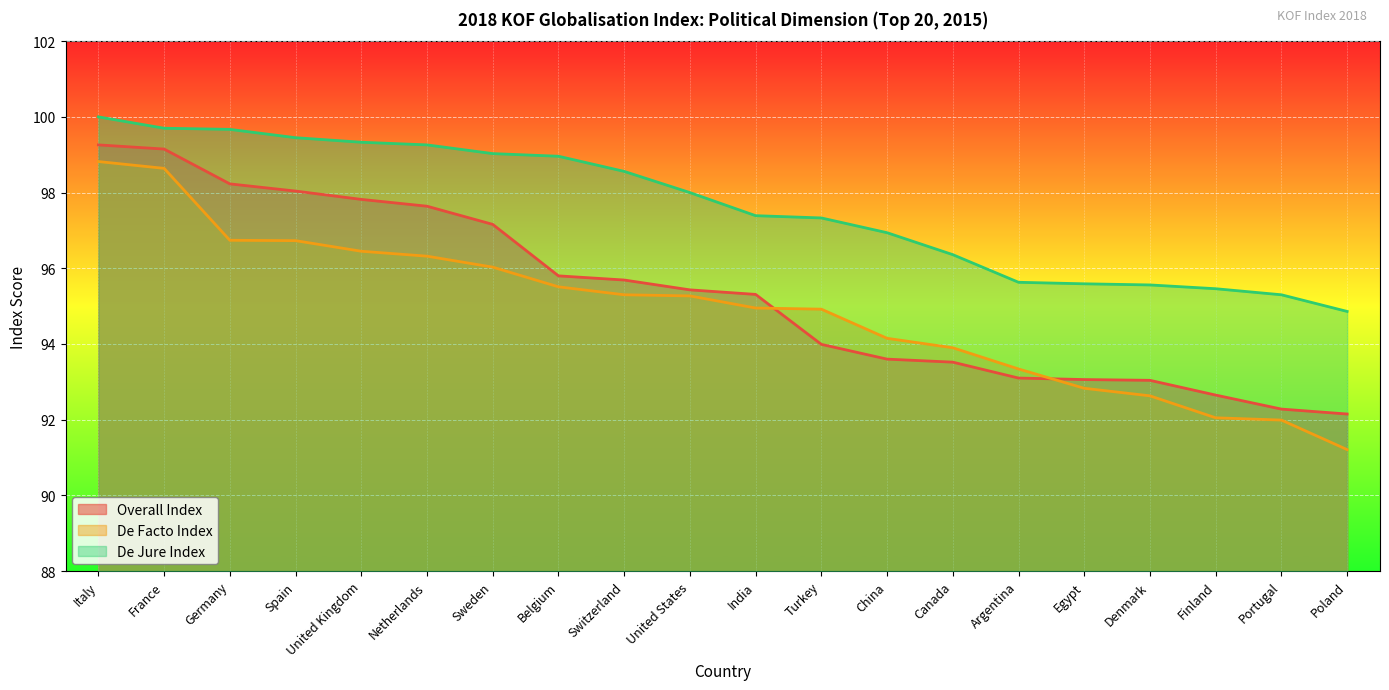

Which series has the widest spread of values?

De Facto Index